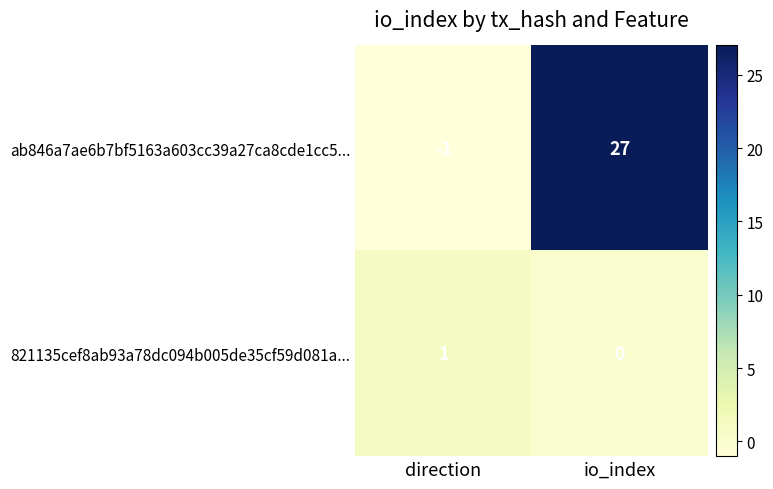

Between direction and io_index, which series saw the biggest shift?

ab846a7ae6b7bf5163a603cc39a27ca8cde1cc5...